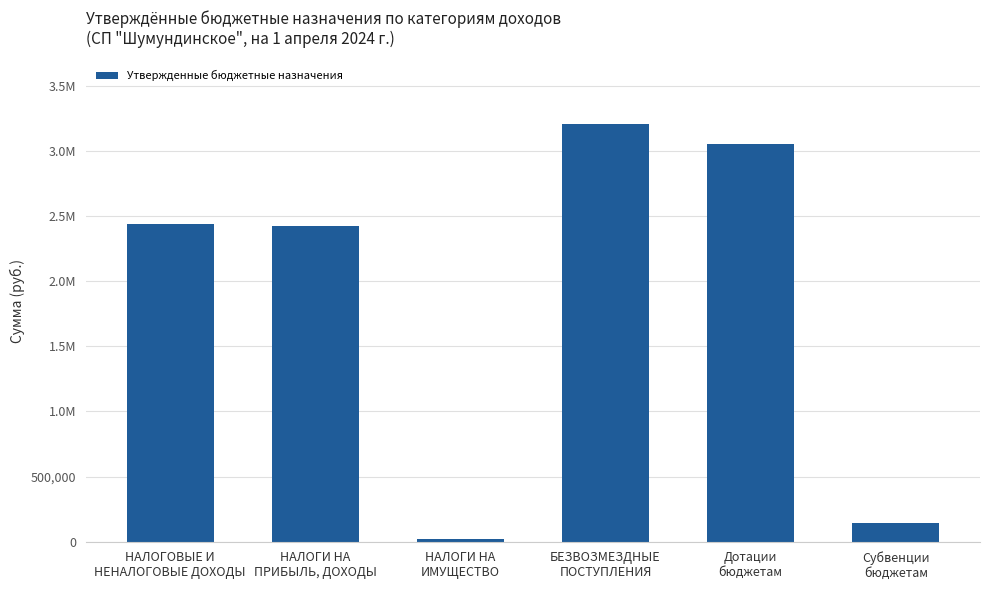

Are the bars horizontal?

No